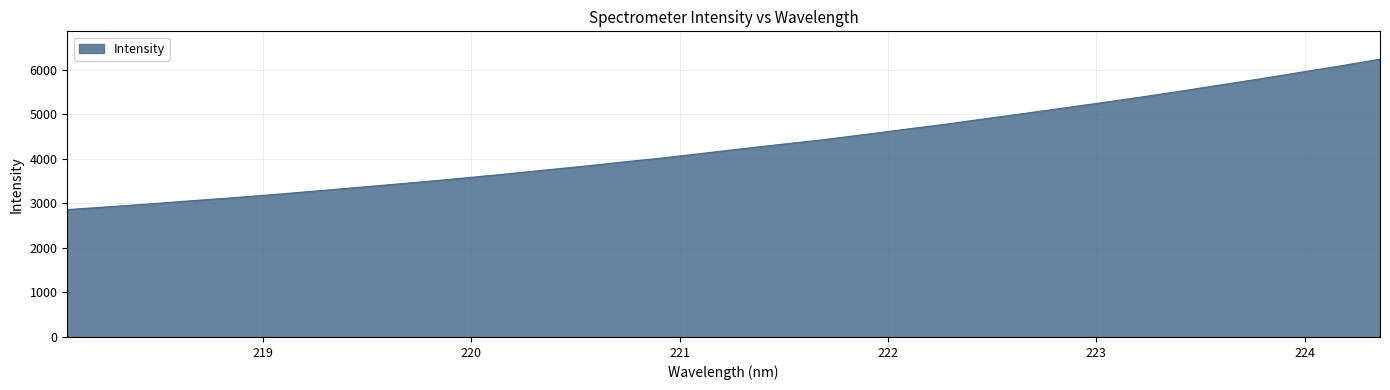

What is the difference between the maximum and minimum values?

3377.3